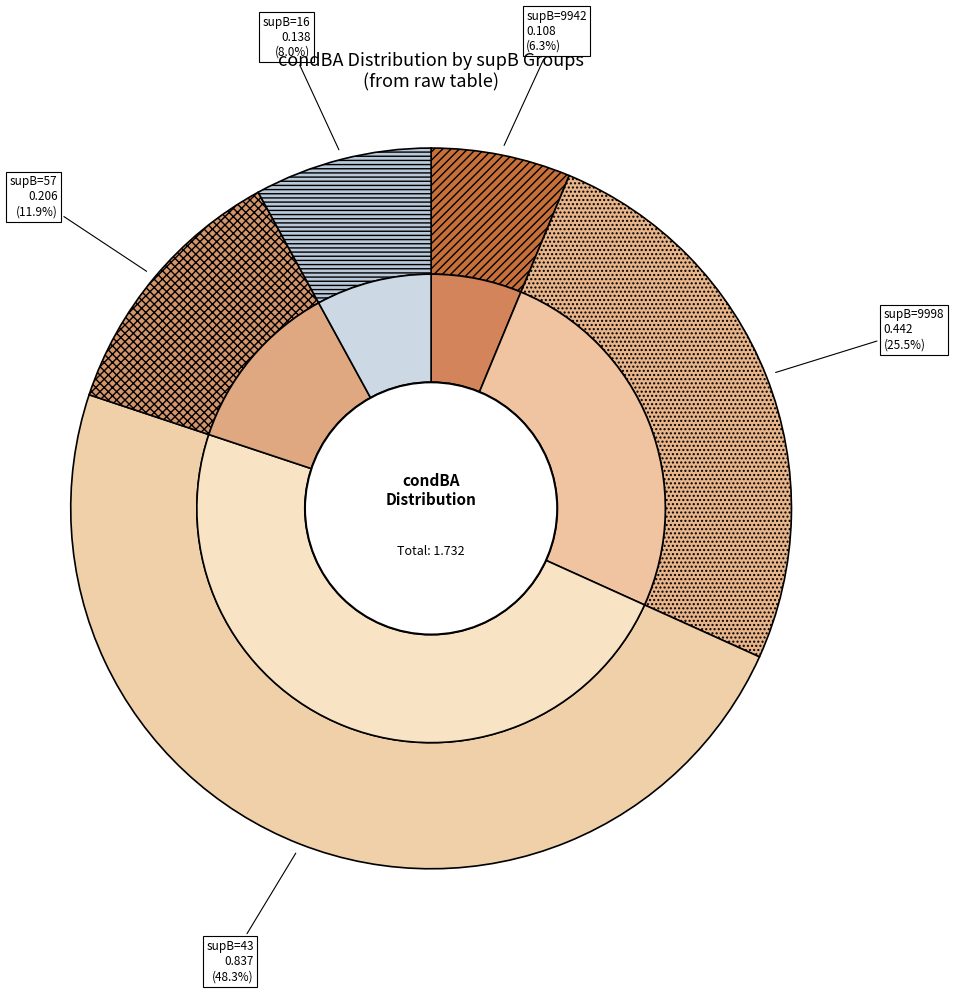

The 16_Chinese slice represents 1% of the pie. True or false?

False